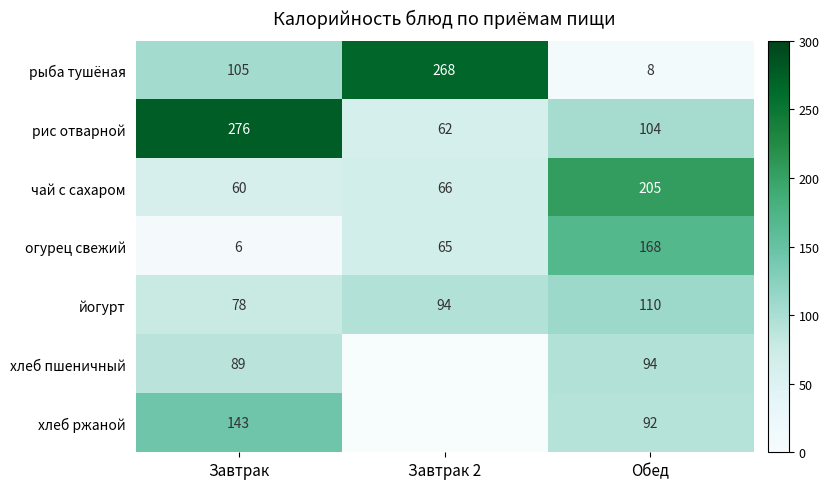

Count the рис отварной values in the range 62 to 276.

3